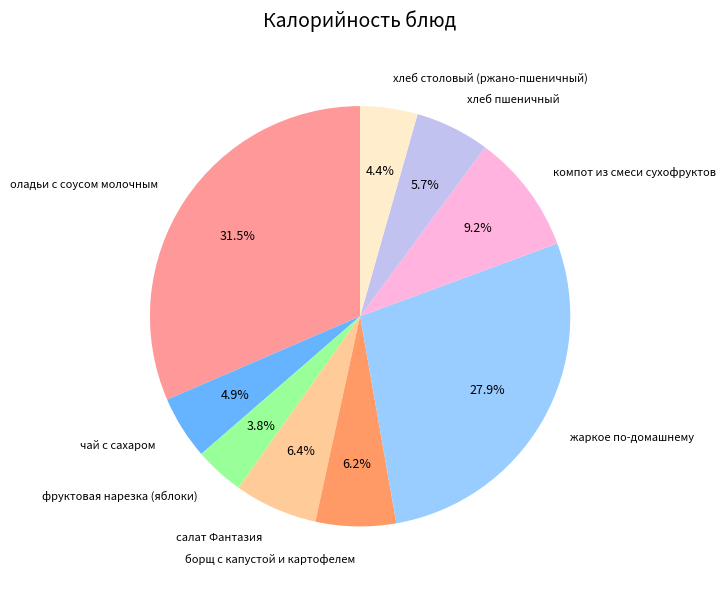

What is the largest slice in the pie chart?

оладьи с соусом молочным